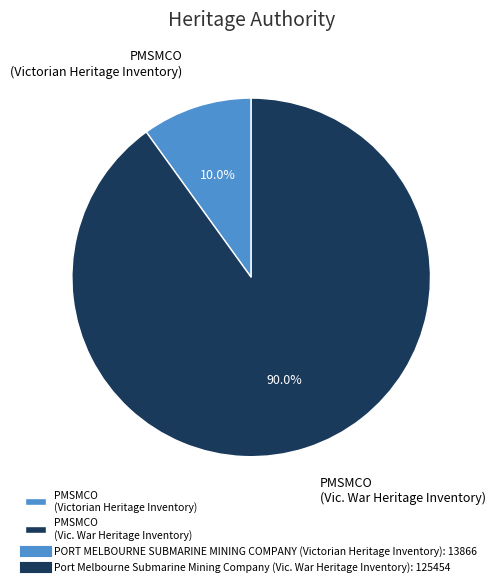

Between PMSMCO (Victorian Heritage Inventory) and PMSMCO (Vic. War Heritage Inventory), which is larger?

PMSMCO (Vic. War Heritage Inventory)